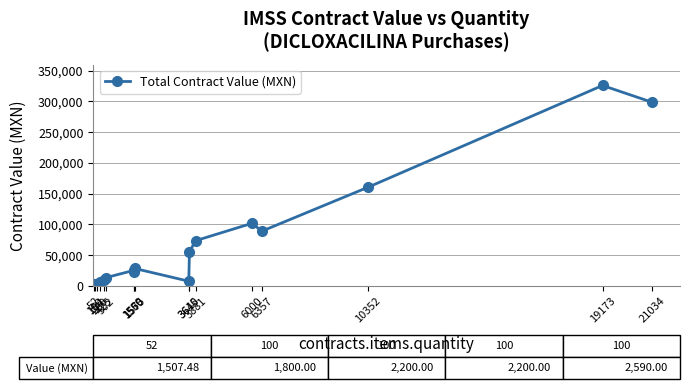

The value at 154 is 3080.0. True or false?

True